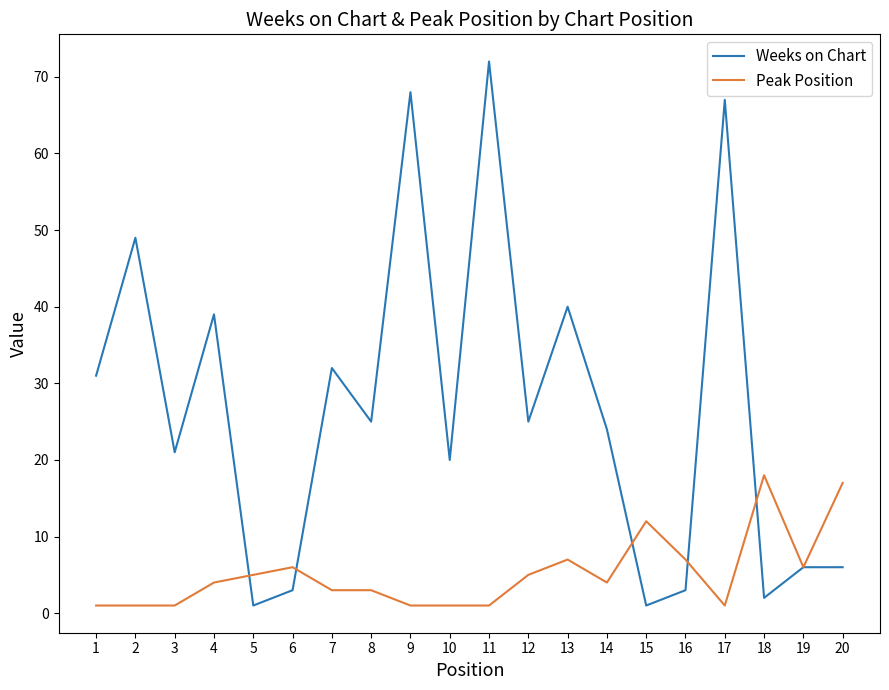

The Weeks on Chart series shows 67 at 17. True or false?

True